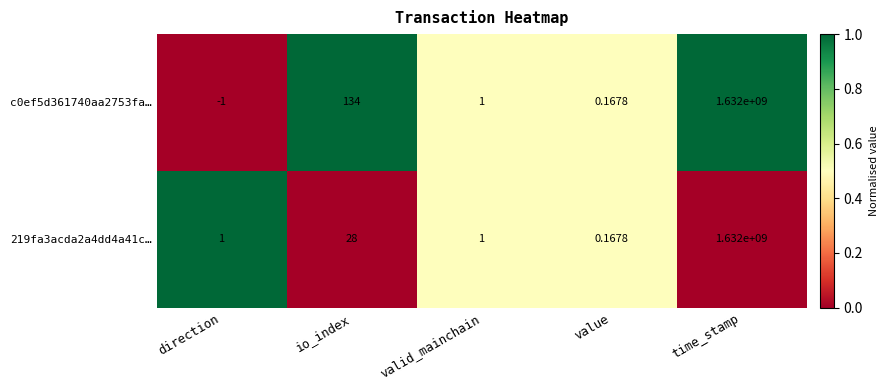

At which label does c0ef5d361740aa2753fa… reach its minimum?

direction